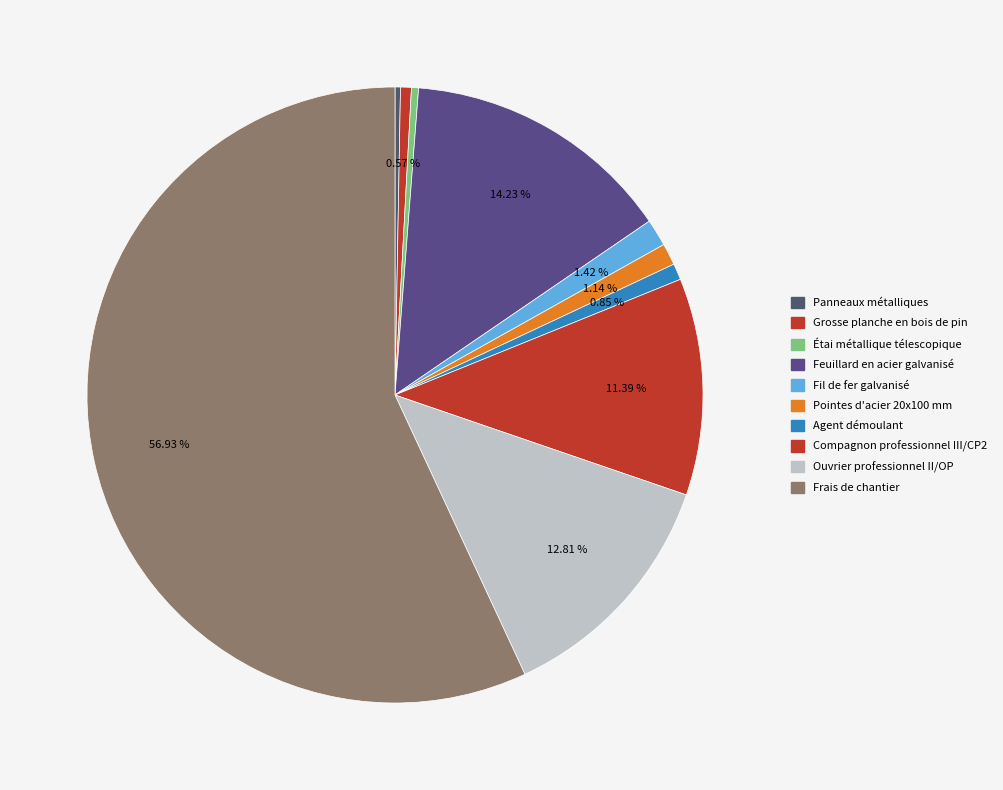

To the nearest percent, what portion does Frais de chantier represent?

57%